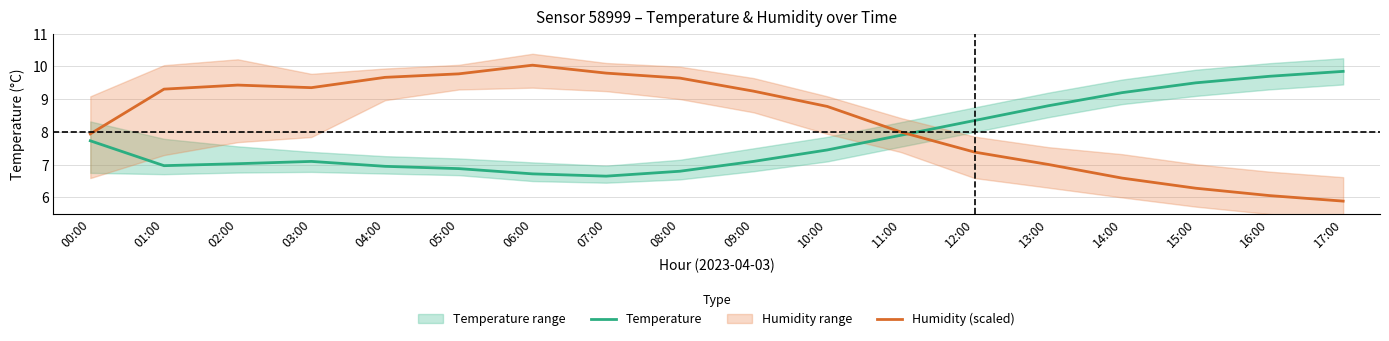

At how many categories does at least one series exceed 8?

16